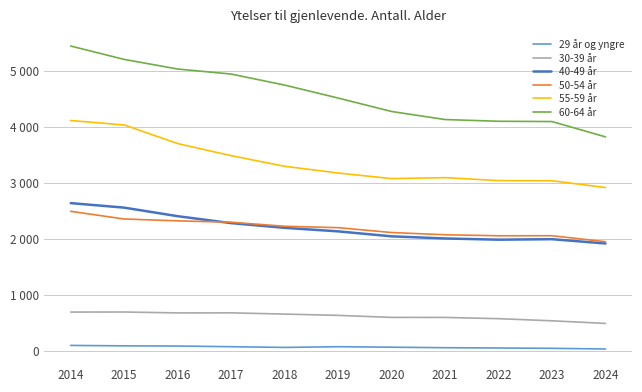

Which series has the largest total across all categories?

60-64 år